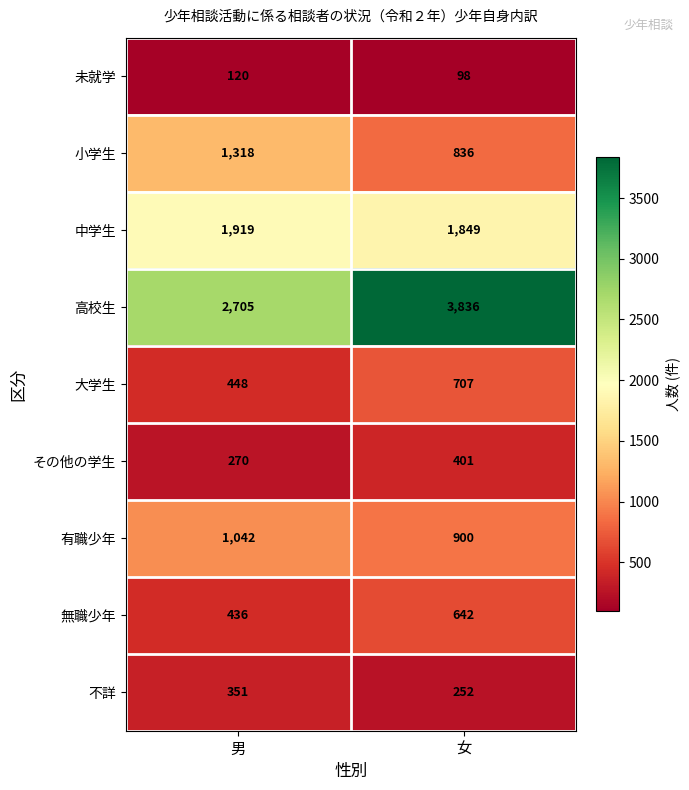

Which series has the largest range (max minus min)?

高校生